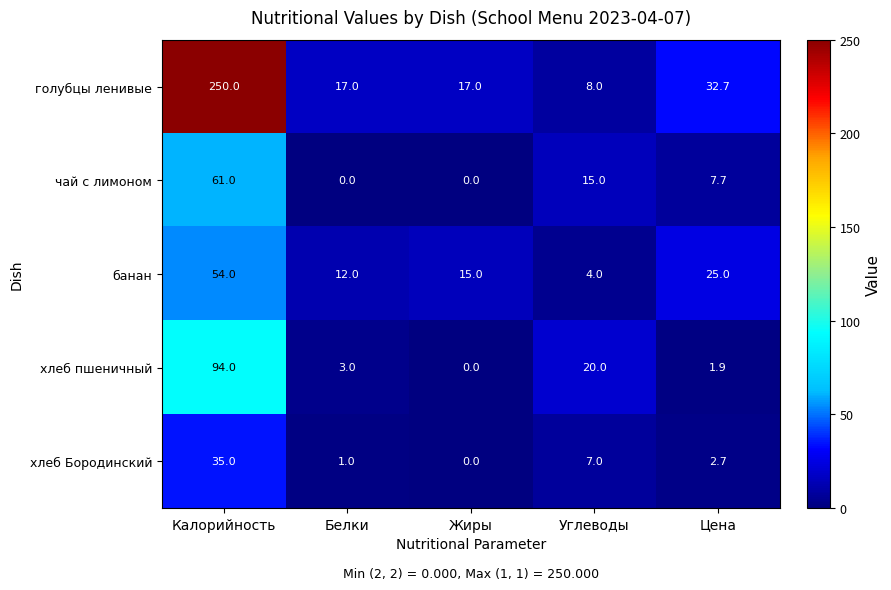

True or false: хлеб пшеничный has a value of 94.0 at Калорийность.

True